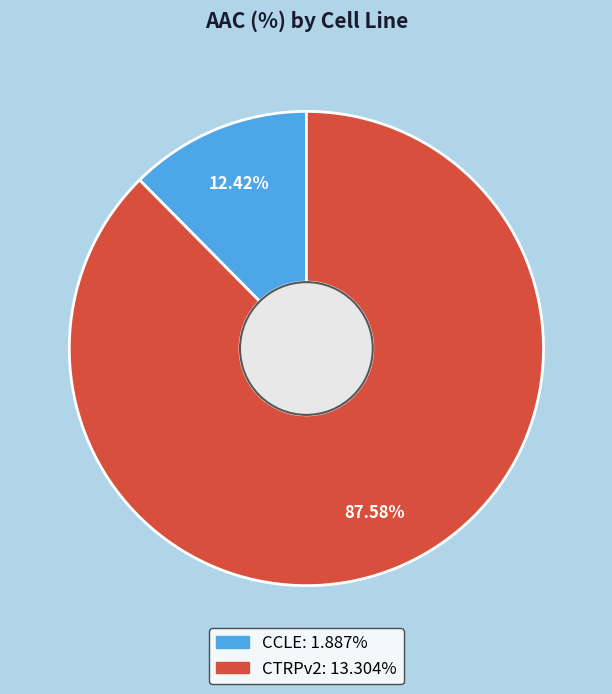

What percentage is the CTRPv2 slice, to the nearest percent?

88%